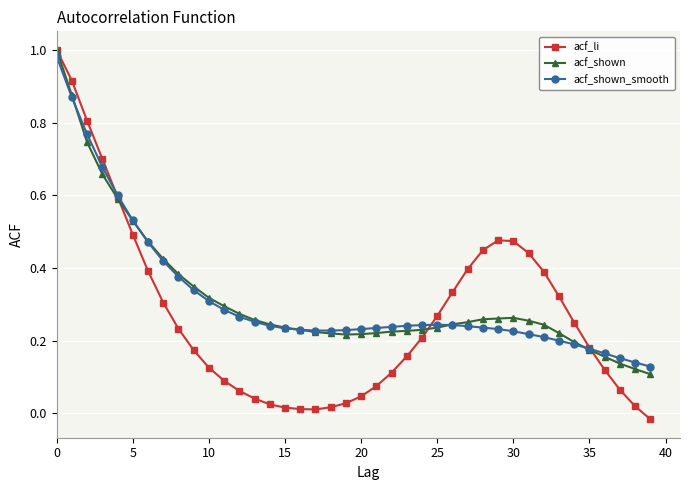

Does the chart display data point markers on the line(s)?

Yes